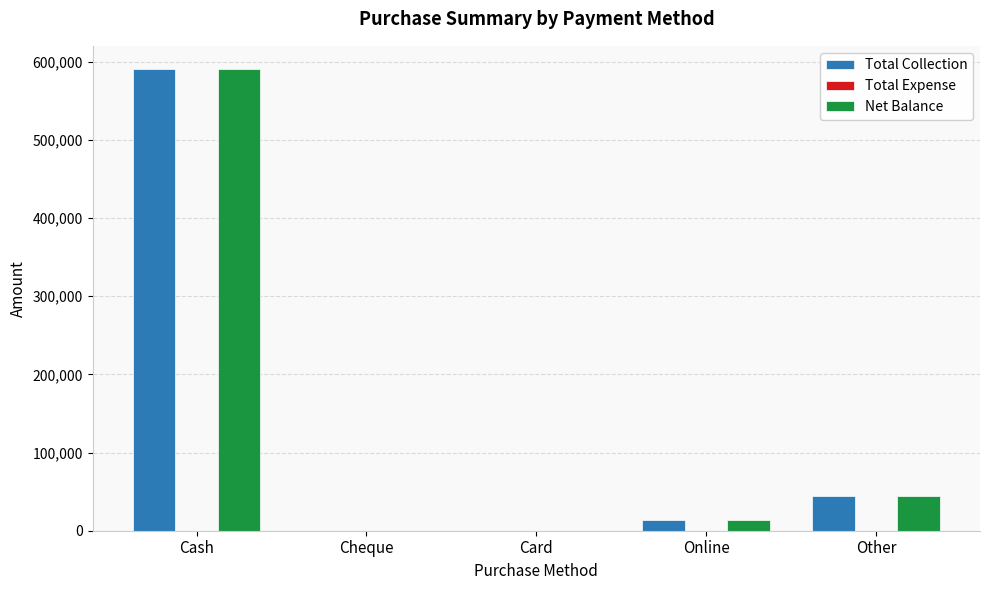

The value of Net Balance at Other is 72982.7. True or false?

False